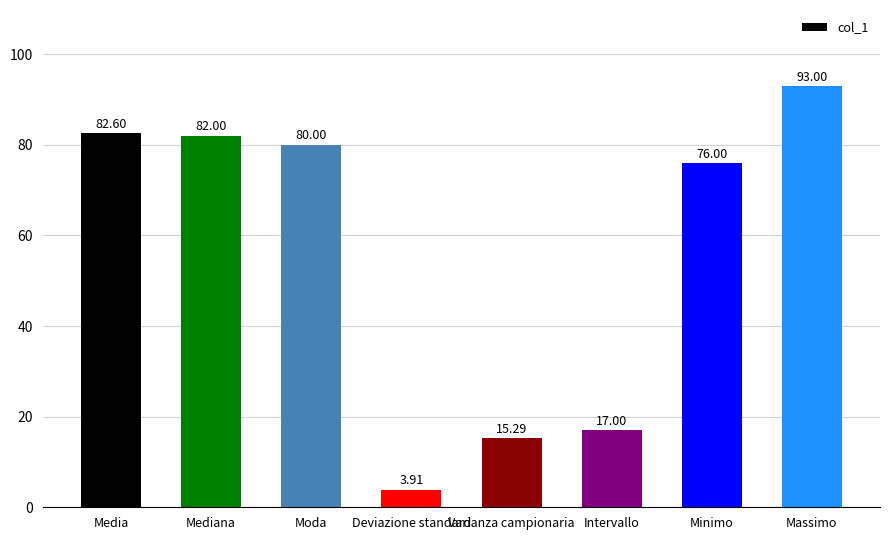

What is the value of the 1st bar from the left?

82.6